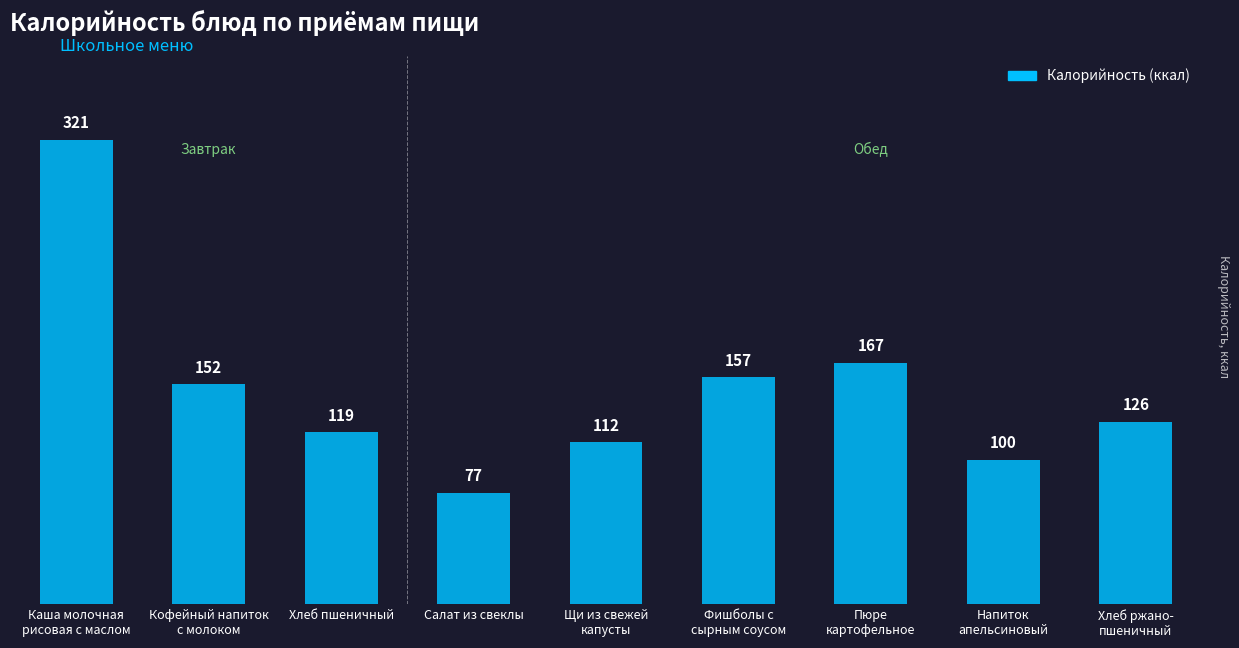

What is the label of the 1st bar from the right?

Хлеб ржано-
пшеничный